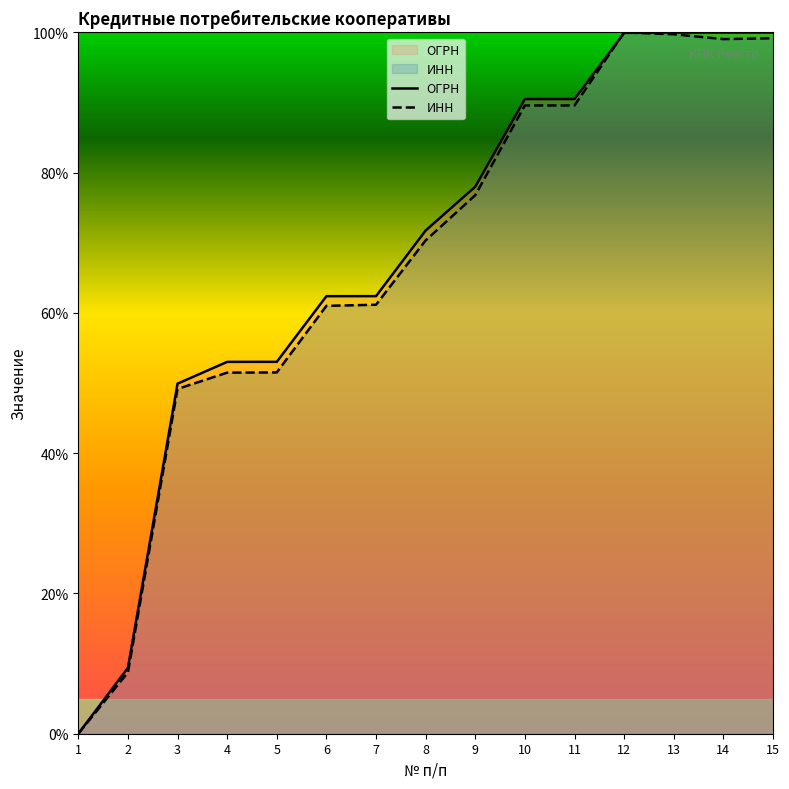

Where is ИНН nearest to the value 50?

3